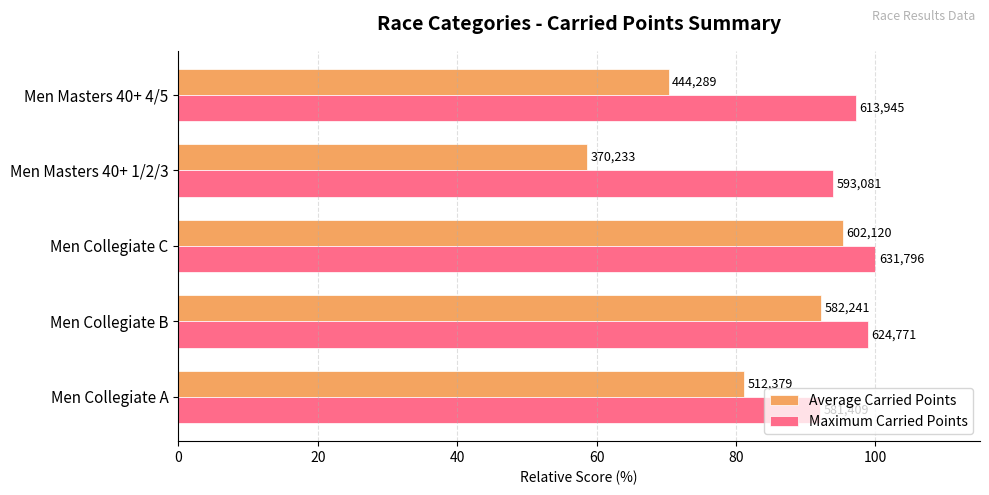

Which series has the widest spread of values?

Average Carried Points